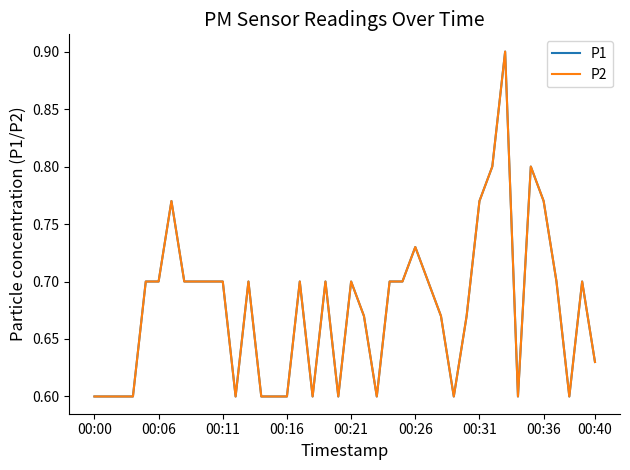

Which series has the largest total across all categories?

P1